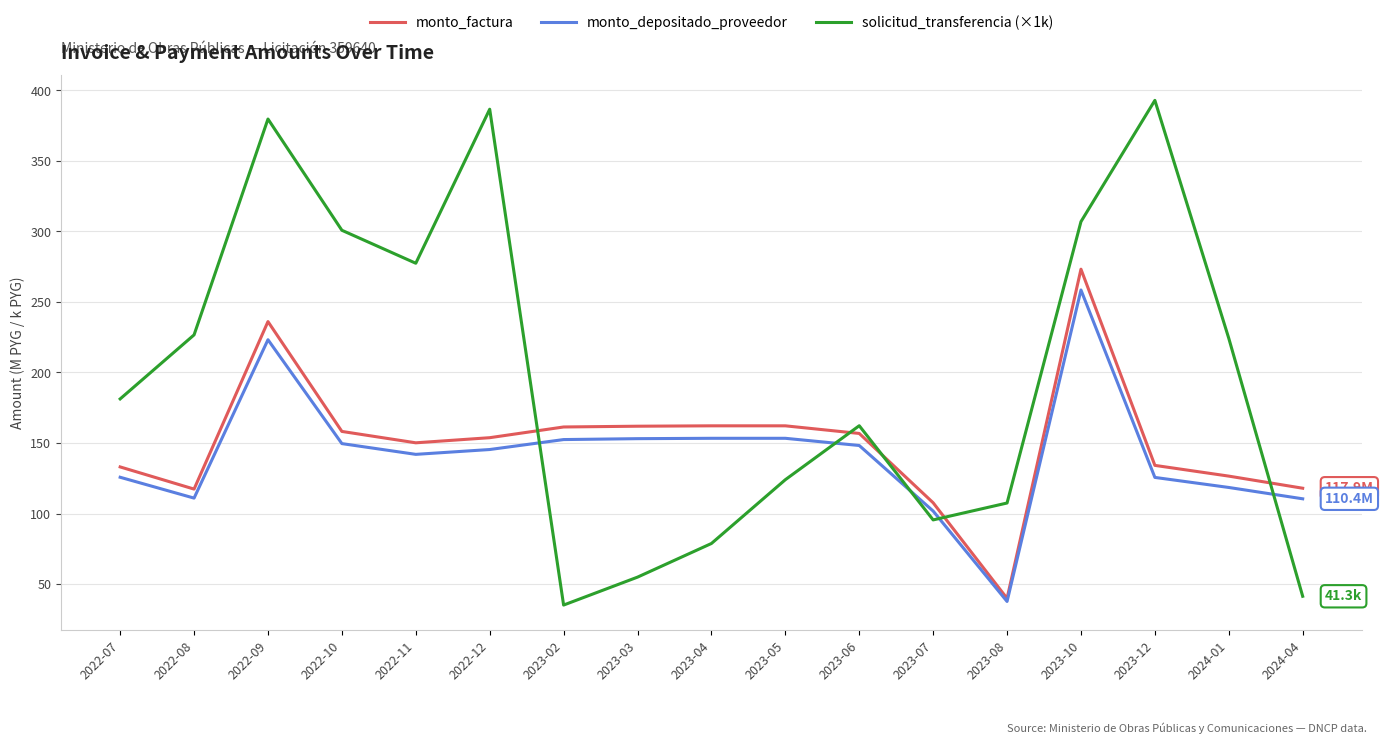

Is the value of monto_factura at 2023-06 greater than the value of monto_depositado_proveedor at 2023-10?

No